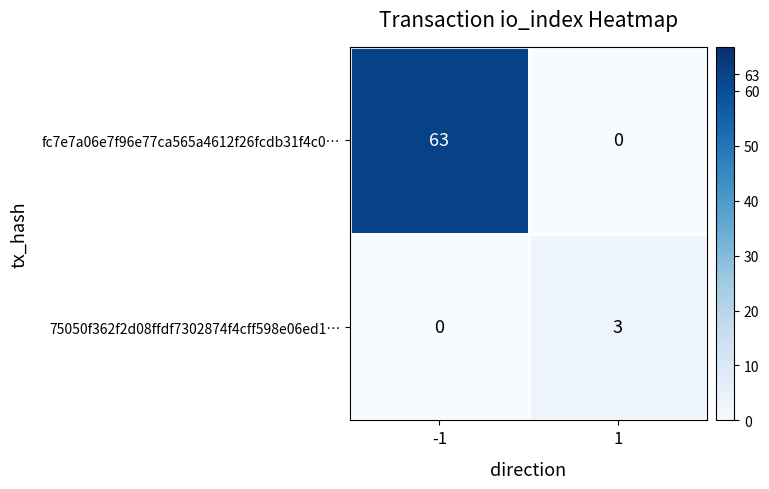

Count the number of categories in the chart.

2